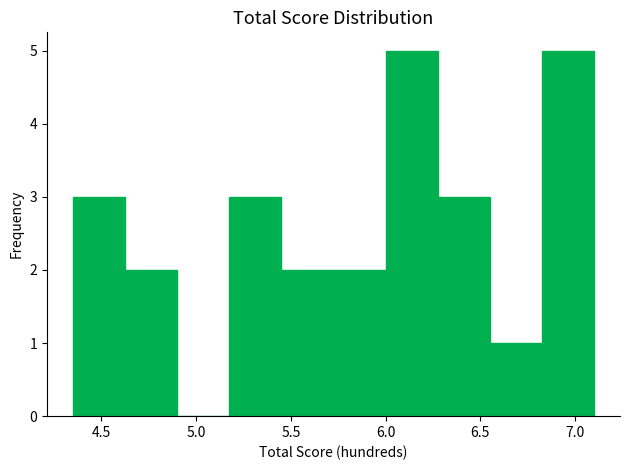

How tall is the bar that spans 6.275 to 6.550 on the x-axis? Neither the bar edges nor the heights are printed on the chart, so give them approximately, as read against the axes.

3